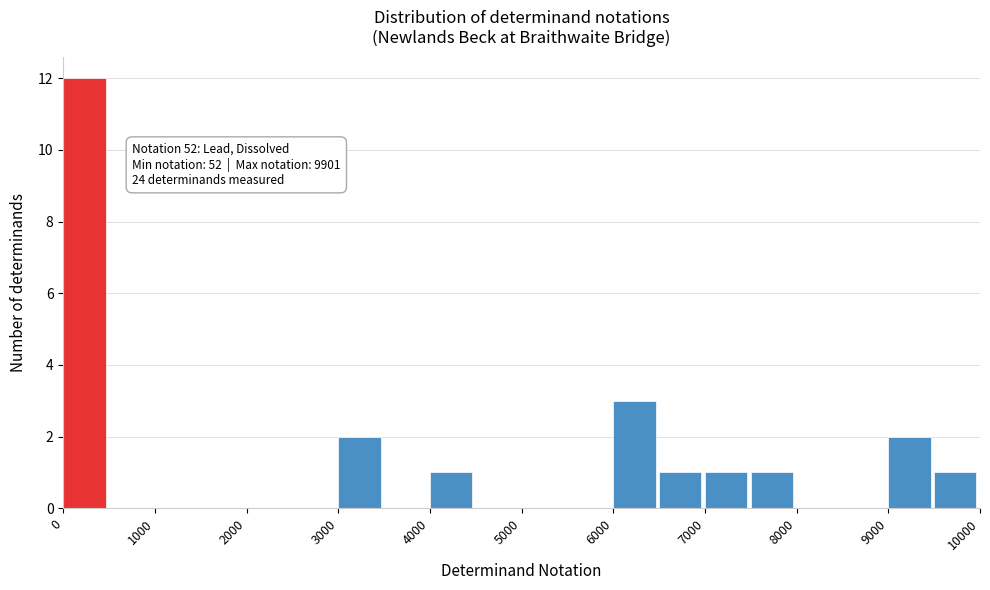

Which range on the x-axis has the tallest bar?

0 to 500